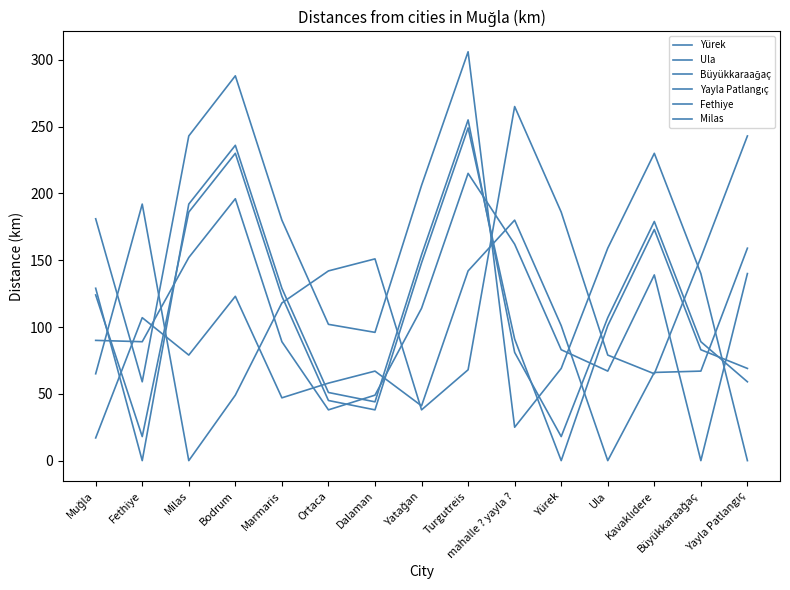

Does the chart display data point markers on the line(s)?

No